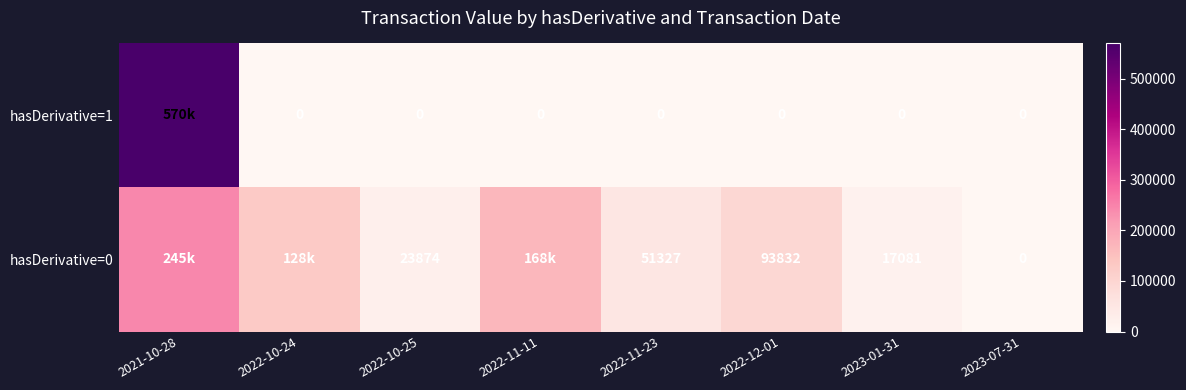

What is the total value across all series at 2022-11-23?

51327